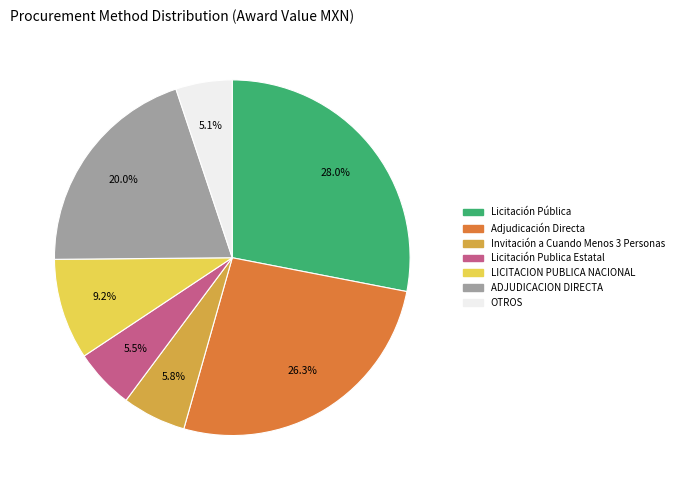

What is the total percentage of Licitación Publica Estatal and ADJUDICACION DIRECTA?

25.5%